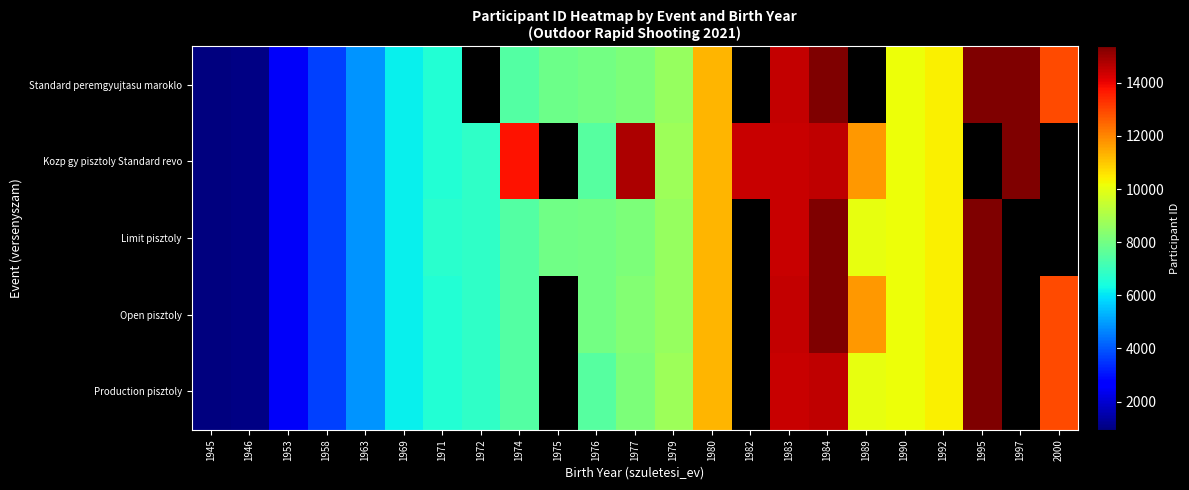

At which category does the chart reach its peak across all series?

1984